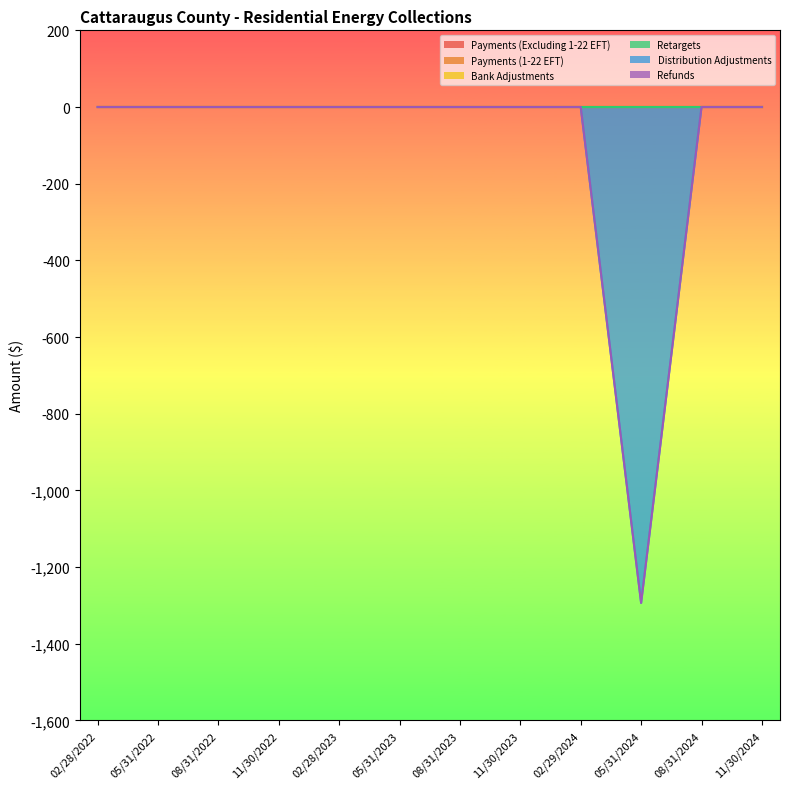

Count the number of categories in the chart.

12